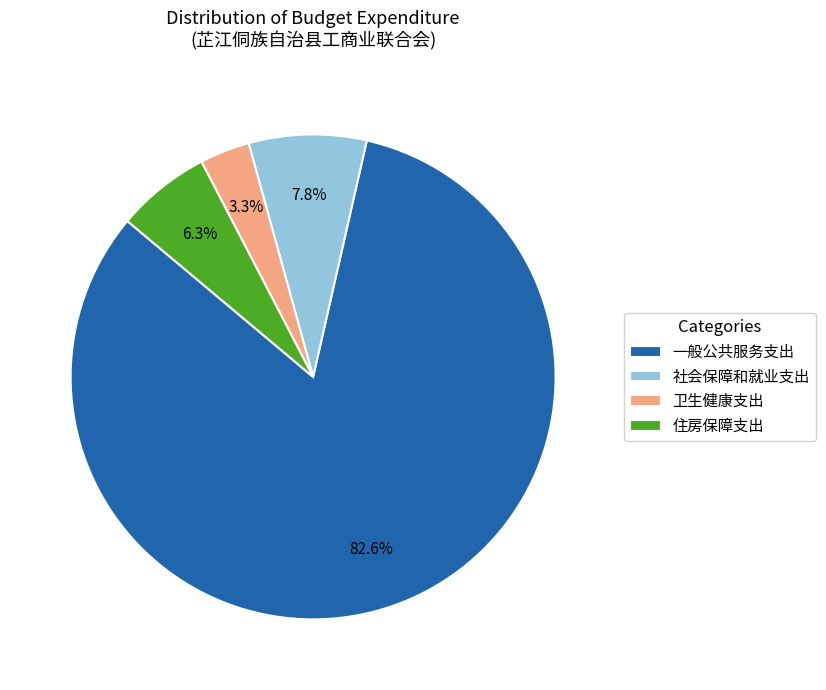

How many slices are in this pie chart?

4